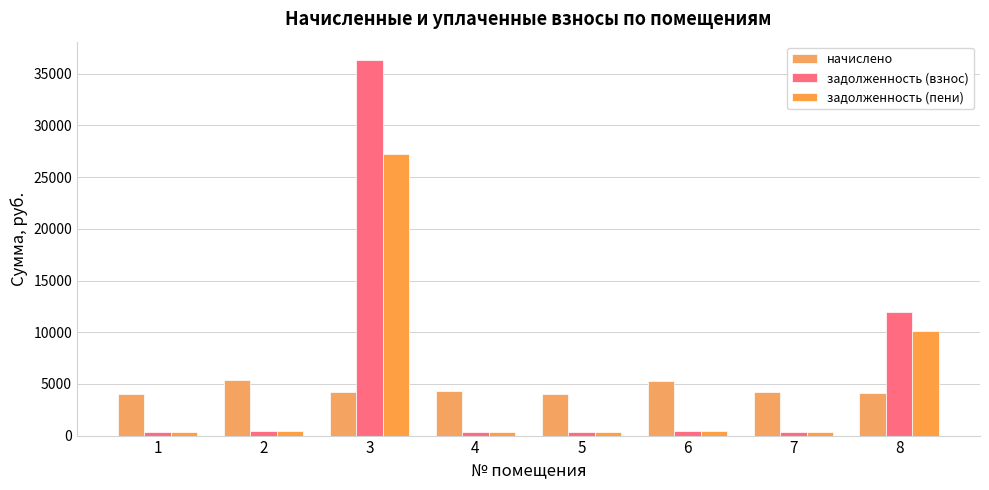

At which label does задолженность (пени) first exceed 441?

2